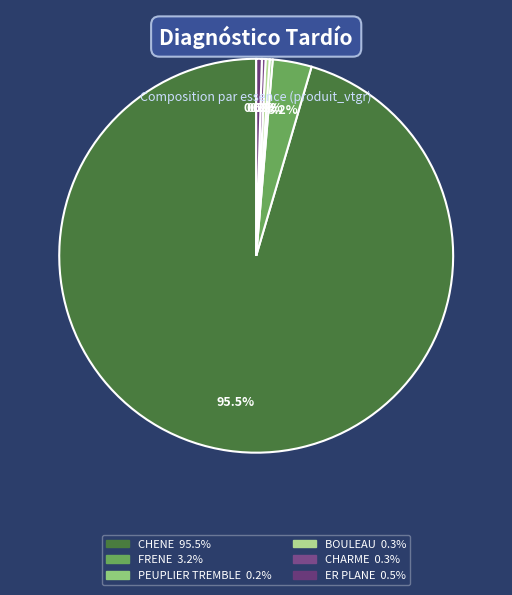

To the nearest percent, what is the combined percentage of CHARME and ER PLANE?

1%